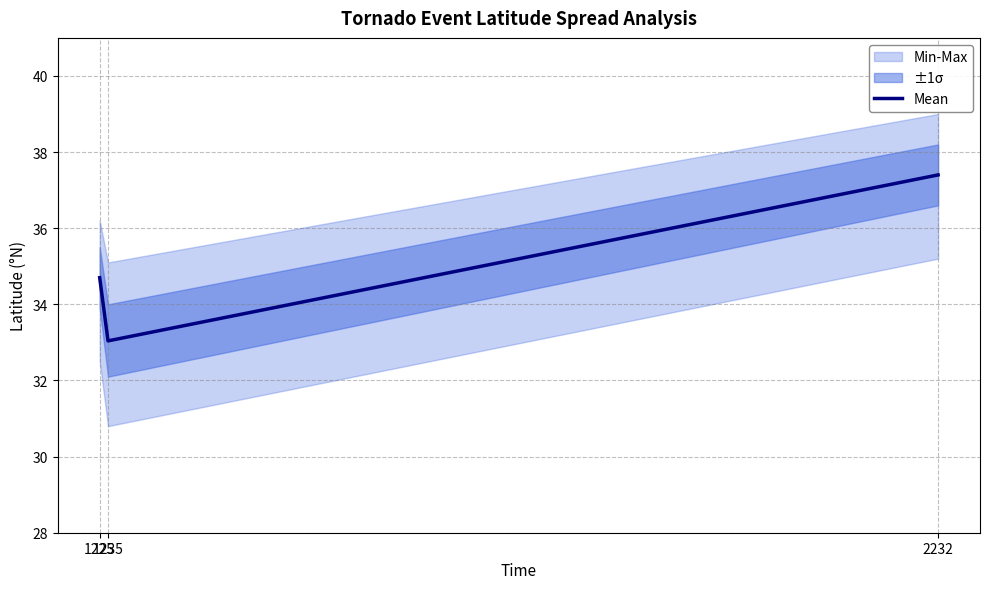

Which label corresponds to the smallest value in the chart?

1235